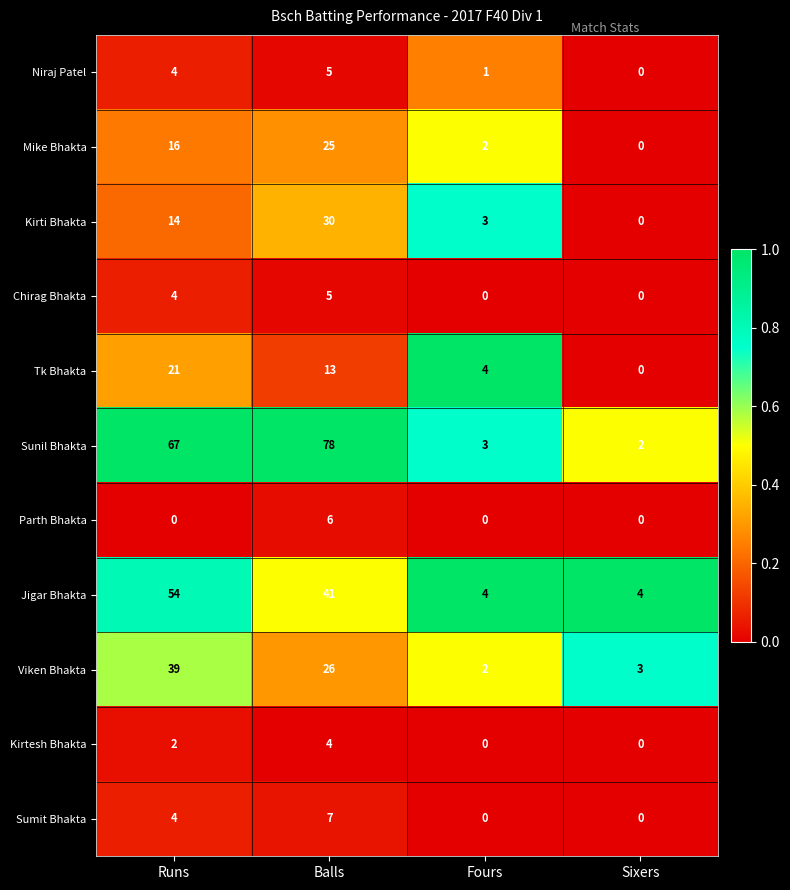

List the labels in order of Mike Bhakta value, smallest first.

Sixers, Fours, Runs, Balls